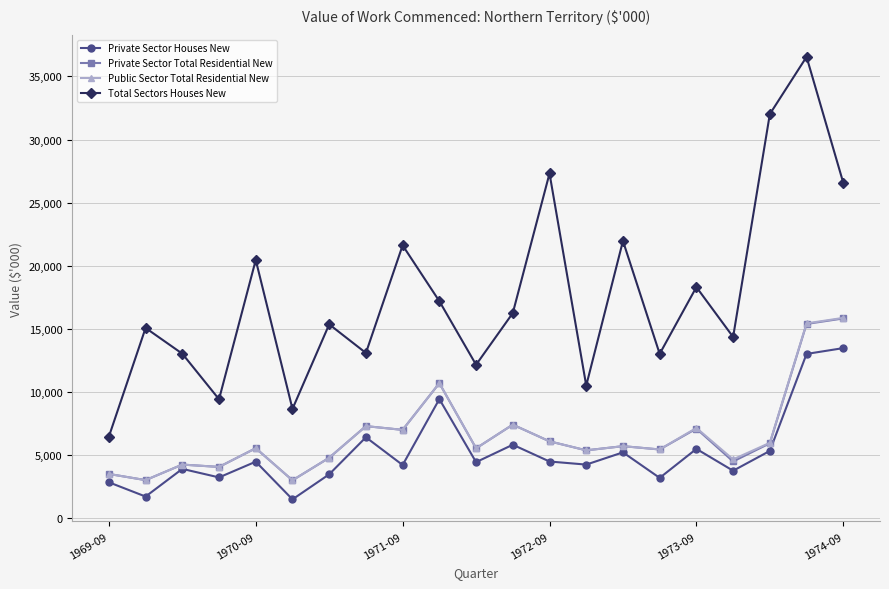

True or false: Private Sector Houses New has more than 0 points higher than both neighbors.

True